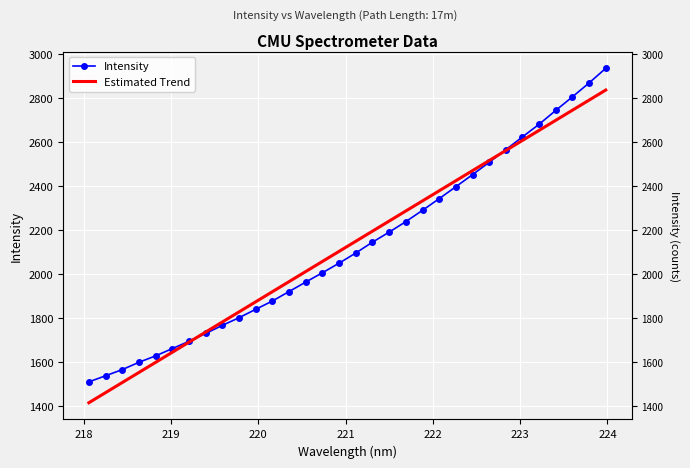

How many data points does each series have?

32